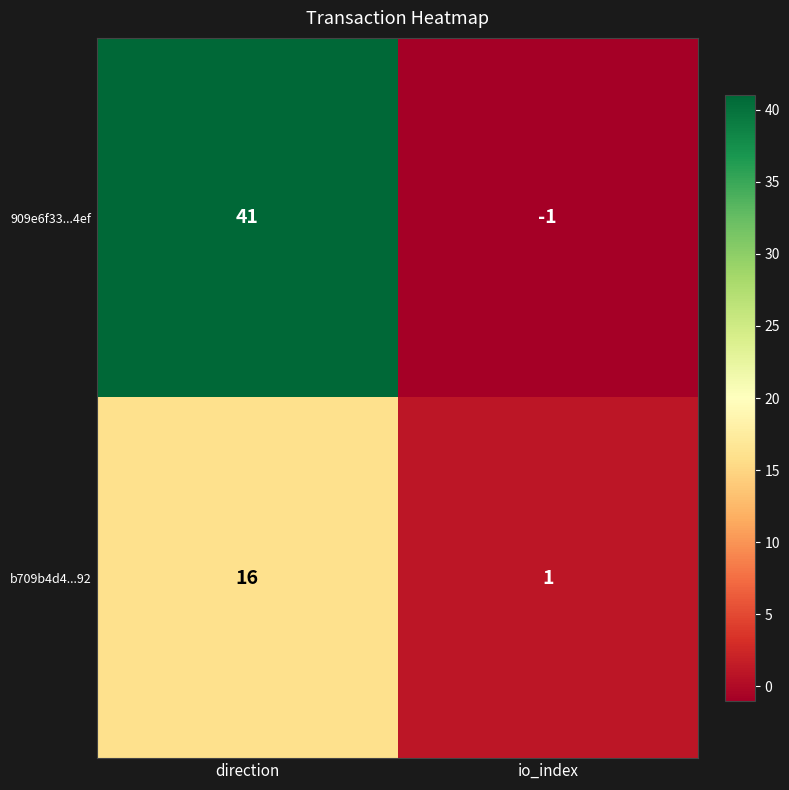

List the series in order of their peak value, highest first.

909e6f33...4ef, b709b4d4...92